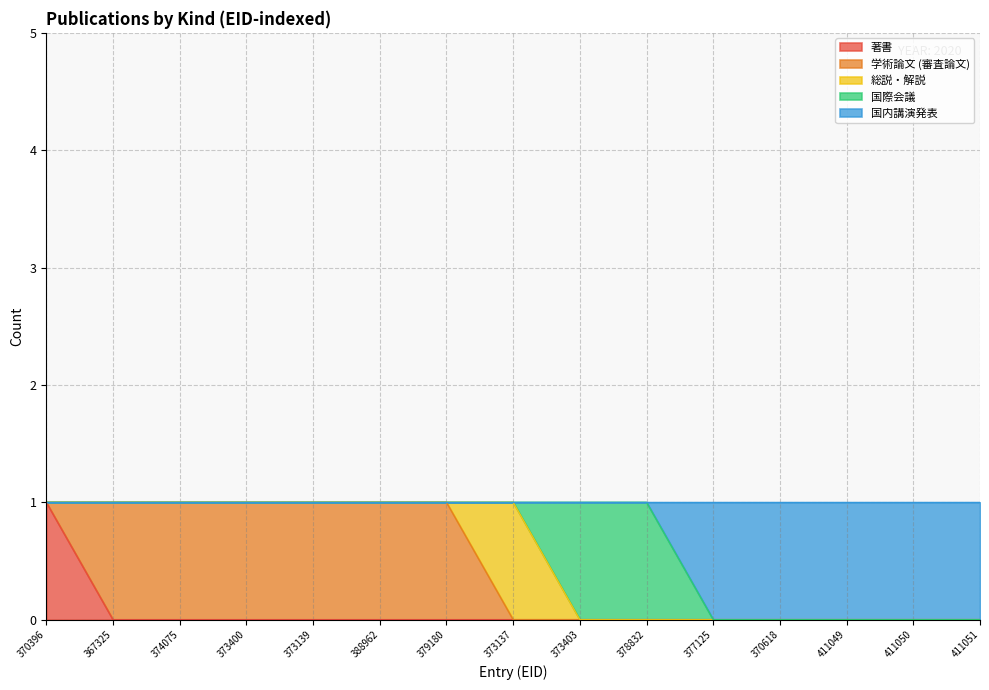

Does the chart have visible grid lines?

Yes